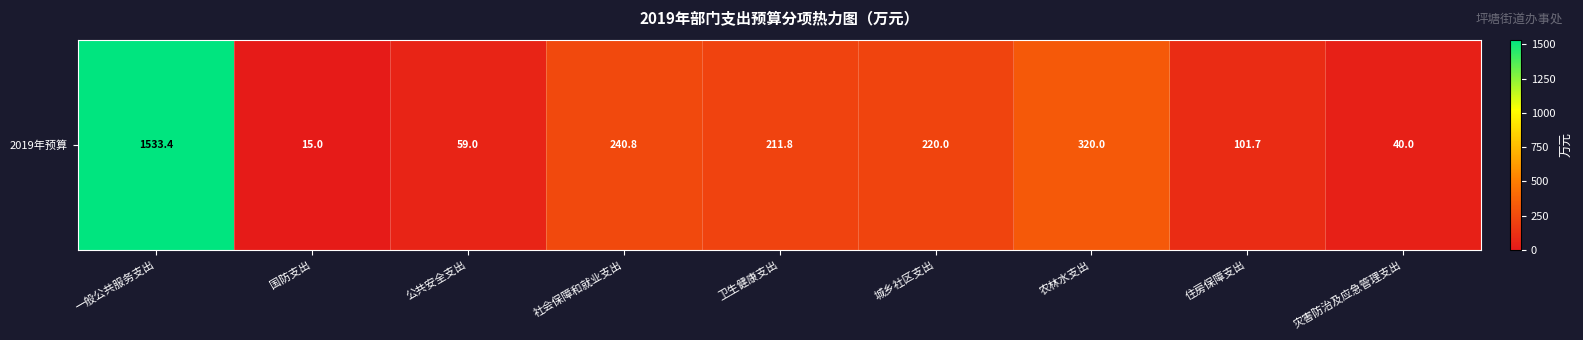

Reading left to right, extract all data points from this chart.

一般公共服务支出=1533.4	国防支出=15.0	公共安全支出=59.0	社会保障和就业支出=240.8	卫生健康支出=211.8	城乡社区支出=220.0	农林水支出=320.0	住房保障支出=101.7	灾害防治及应急管理支出=40.0